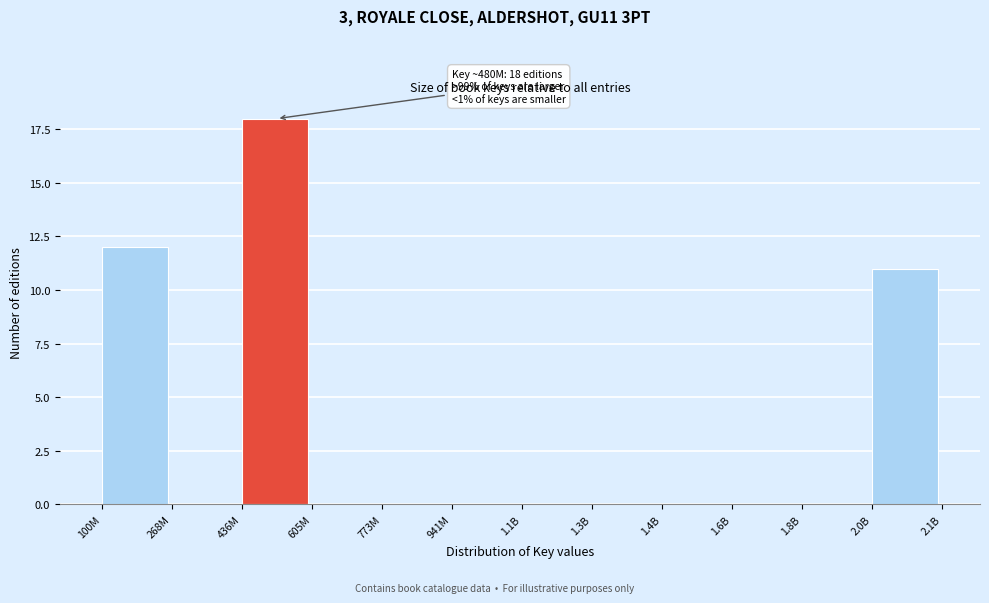

Reading left to right, what are all the values shown in this chart?

100M=12	268M=0	436M=18	605M=0	773M=0	941M=0	1.1B=0	1.3B=0	1.4B=0	1.6B=0	1.8B=0	2.0B=11